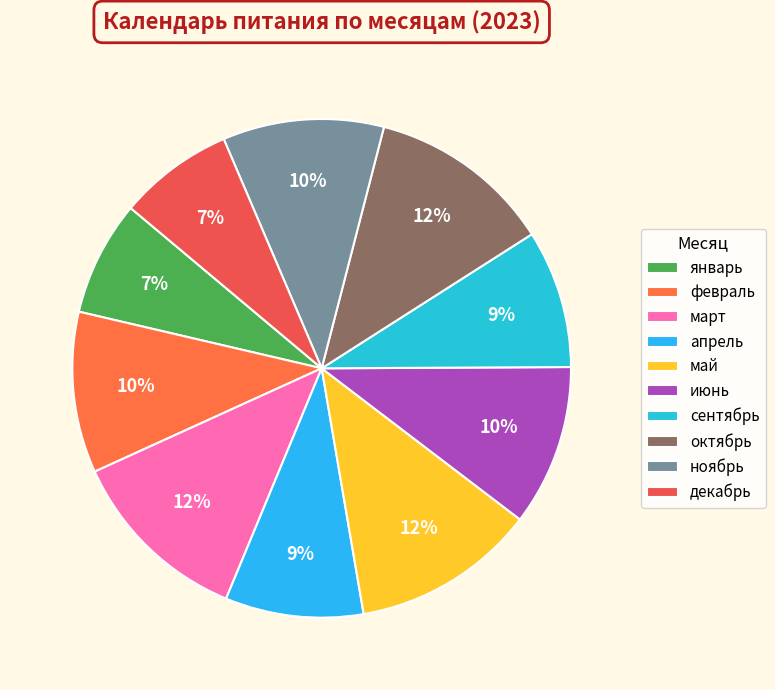

Does any single category account for the majority?

No